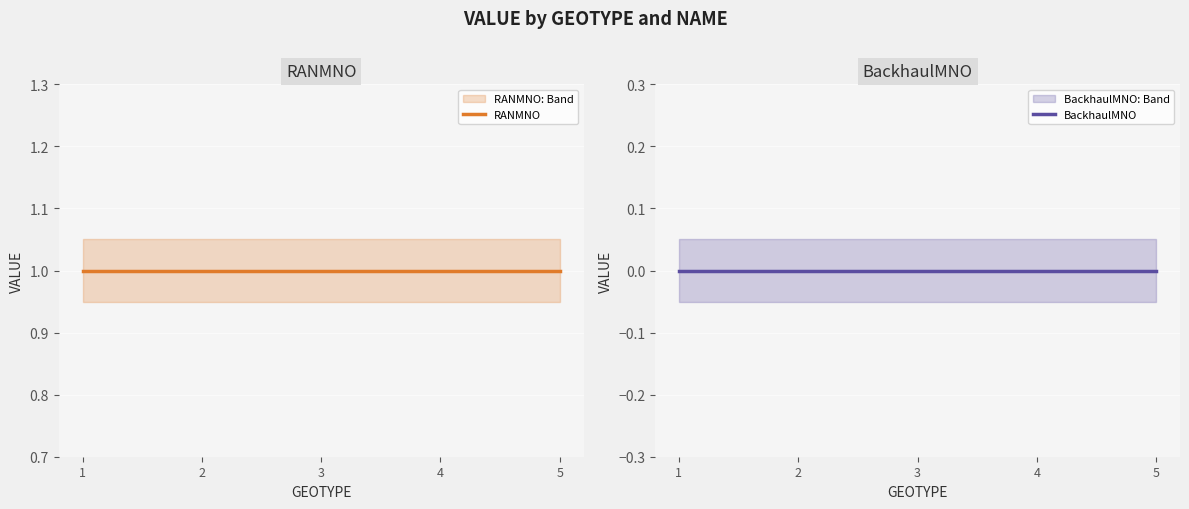

True or false: BackhaulMNO and RANMNO intersect in this chart.

False